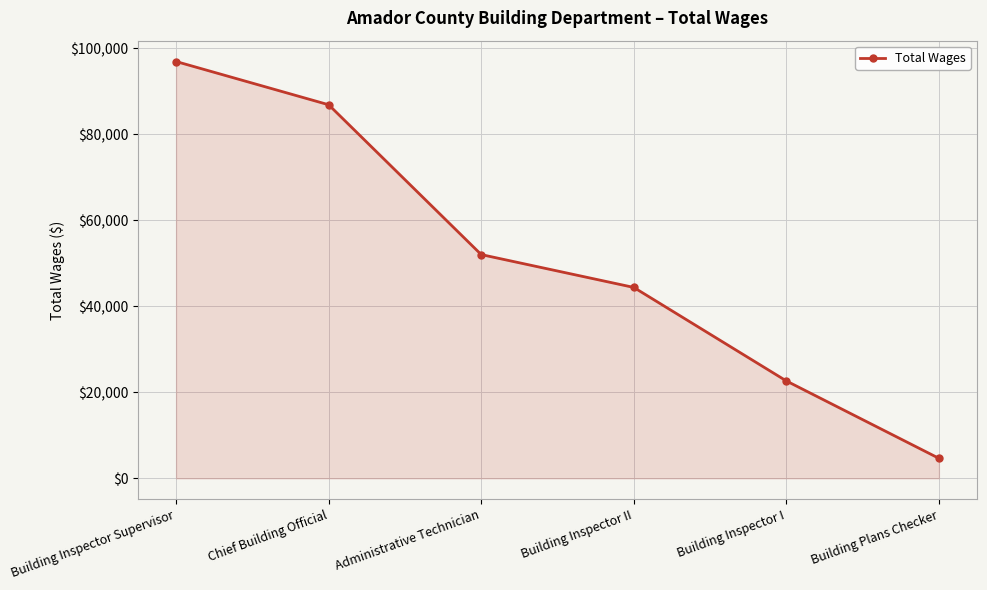

Which category has the highest value across all series?

Building Inspector Supervisor